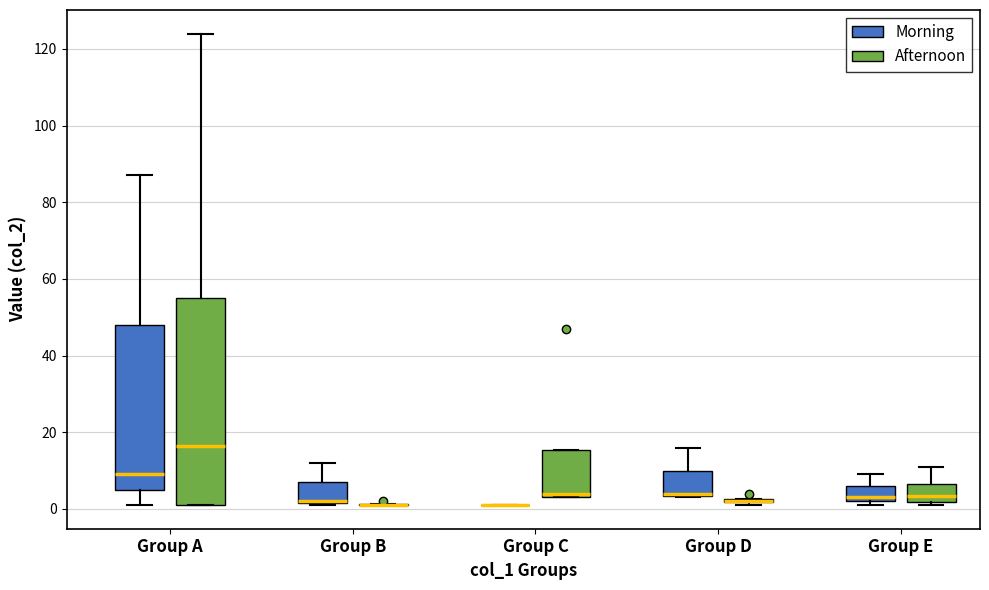

Reading left to right, read every box against the y-axis: the position of its median line, the range the box covers, and the ends of its whiskers. The values are not printed on the chart, so give them approximately, as read against the axis.

Group A (Morning): median 10, box 6 to 48, whiskers 2 to 88
Group A (Afternoon): median 16, box 2 to 56, whiskers 2 to 124
Group B (Morning): median 2 (drawn on the box's lower edge), box 2 to 8, whiskers 2 to 12
Group B (Afternoon): box collapsed to a line at 2, whiskers 2 to 2
Group C (Morning): box collapsed to a line at 2, whiskers 2 to 2
Group C (Afternoon): median 4 (just above the box's lower edge), box 4 to 16, whiskers 4 to 16
Group D (Morning): median 4 (drawn on the box's lower edge), box 4 to 10, whiskers 4 to 16
Group D (Afternoon): box collapsed to a line at 2, whiskers 2 to 2
Group E (Morning): median 4, box 2 to 6, whiskers 2 (just below the box's lower edge) to 10
Group E (Afternoon): median 4, box 2 to 6, whiskers 2 (just below the box's lower edge) to 12